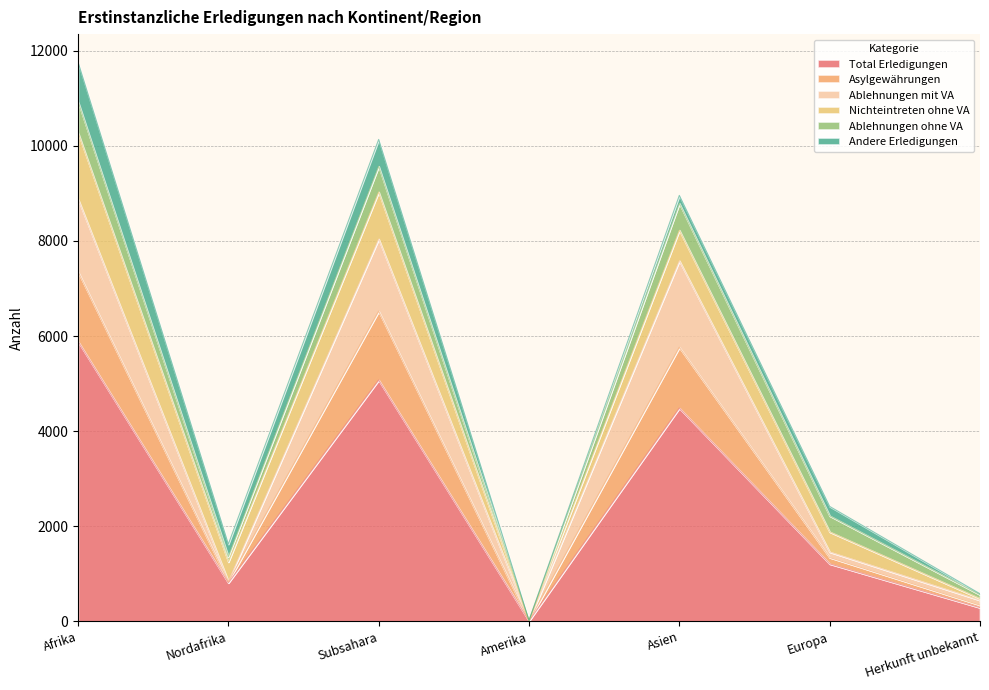

Which category has the highest value across all series?

Afrika